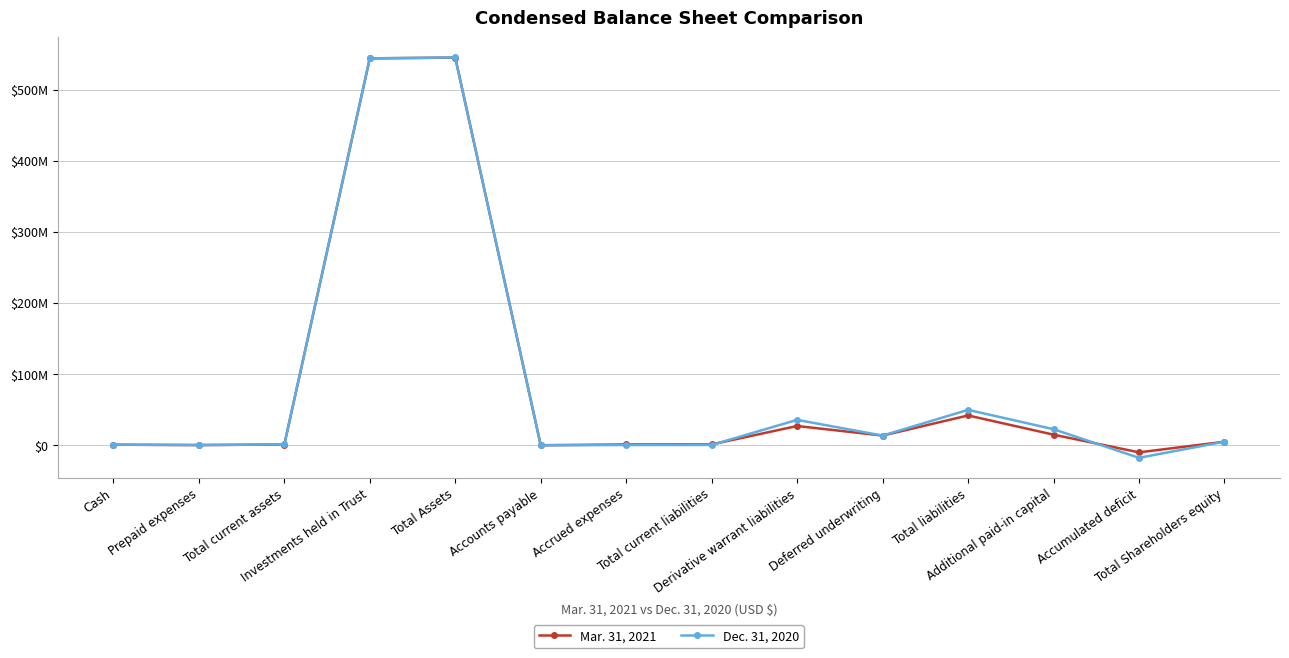

Which category has the lowest value in the Mar. 31, 2021 series?

Accumulated deficit